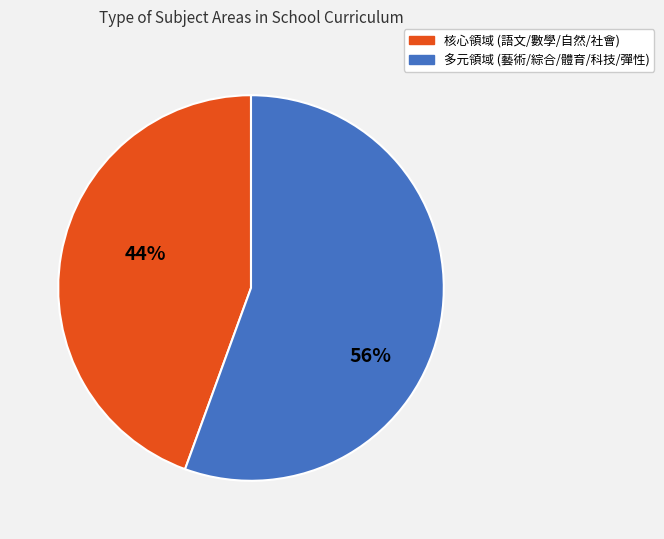

Is there a majority slice in this chart?

Yes